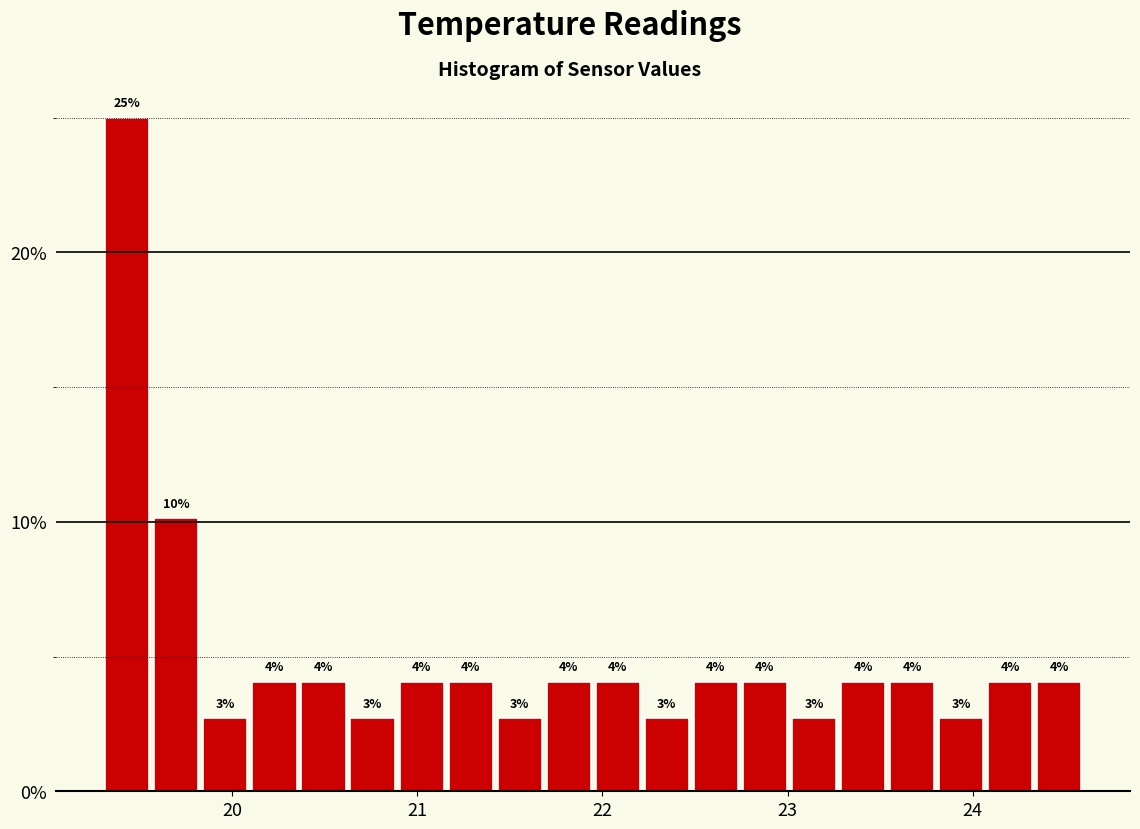

Read against the x-axis, roughly where is the centre of the tallest bar?

19.4